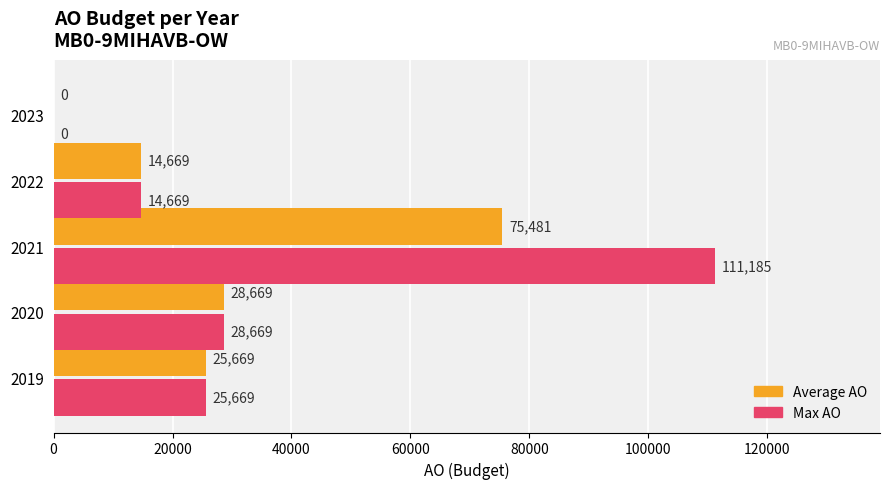

At which label is Max AO closest to 55592?

2020